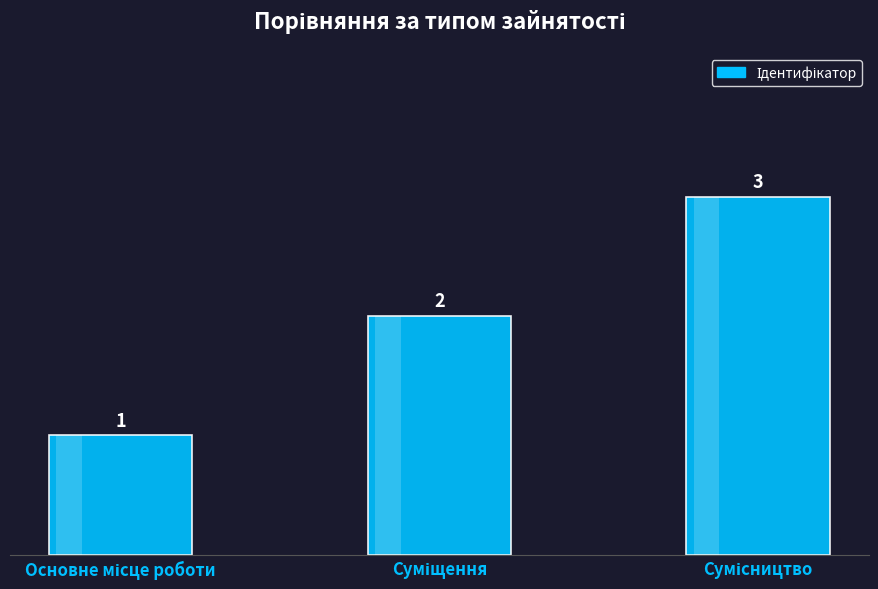

What is the value of the 1st bar from the left?

1